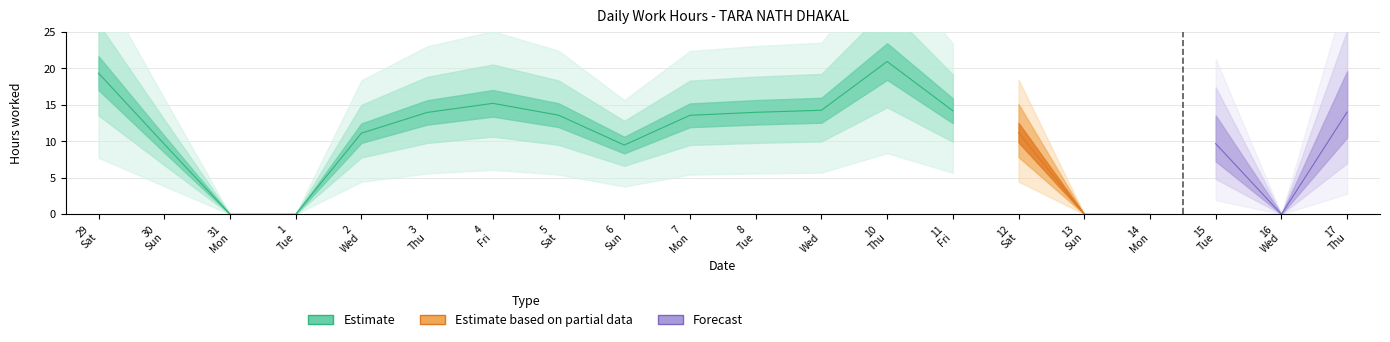

At which category does Estimate reach its first local peak?

4